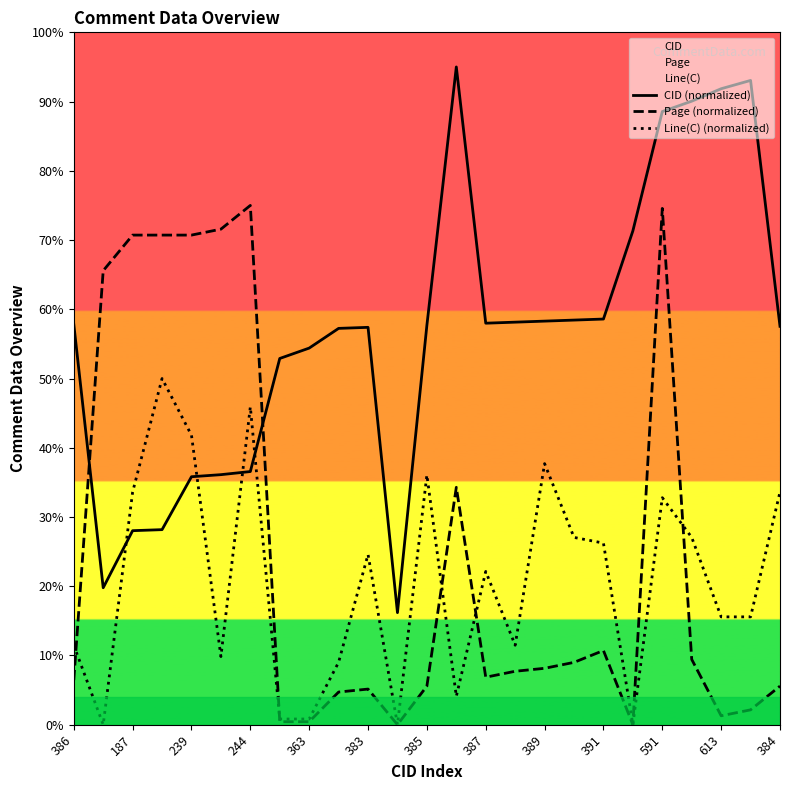

Does the chart have visible grid lines?

No